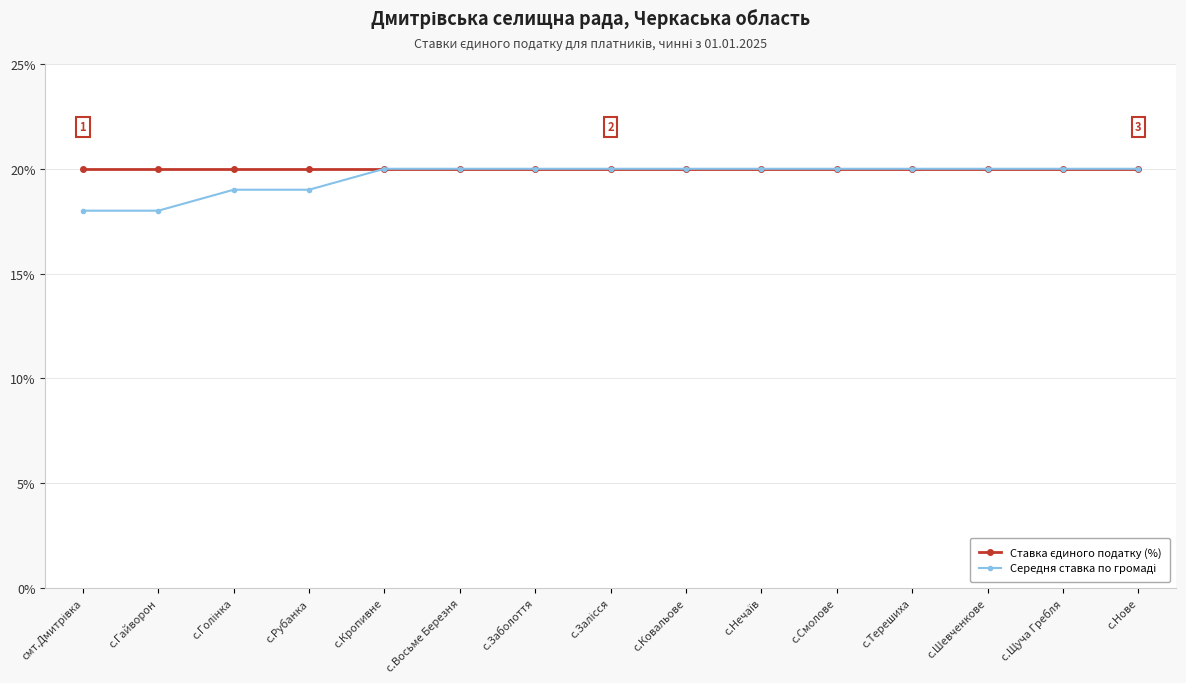

What is the label of the 12th point from the right?

с.Рубанка